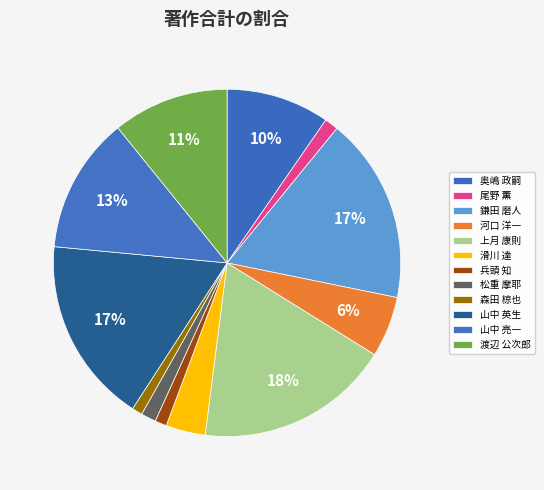

The 上月 康則 slice represents 18% of the pie. True or false?

True